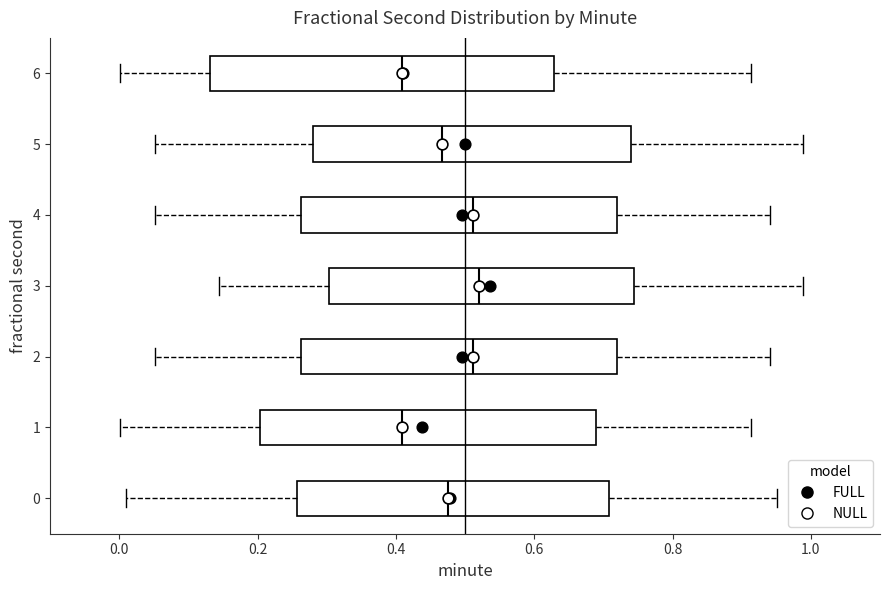

Reading bottom to top, transcribe this box plot: for each box, give where its median line is, the range the box spans, and where its two whiskers end, as read against the x-axis. The values are not printed on the chart, so give them approximately, as read against the axis.

0: median 0.48, box 0.26 to 0.70, whiskers 0.00 to 0.96
1: median 0.40, box 0.20 to 0.68, whiskers 0.00 to 0.92
2: median 0.52, box 0.26 to 0.72, whiskers 0.06 to 0.94
3: median 0.52, box 0.30 to 0.74, whiskers 0.14 to 0.98
4: median 0.52, box 0.26 to 0.72, whiskers 0.06 to 0.94
5: median 0.46, box 0.28 to 0.74, whiskers 0.06 to 0.98
6: median 0.40, box 0.14 to 0.62, whiskers 0.00 to 0.92